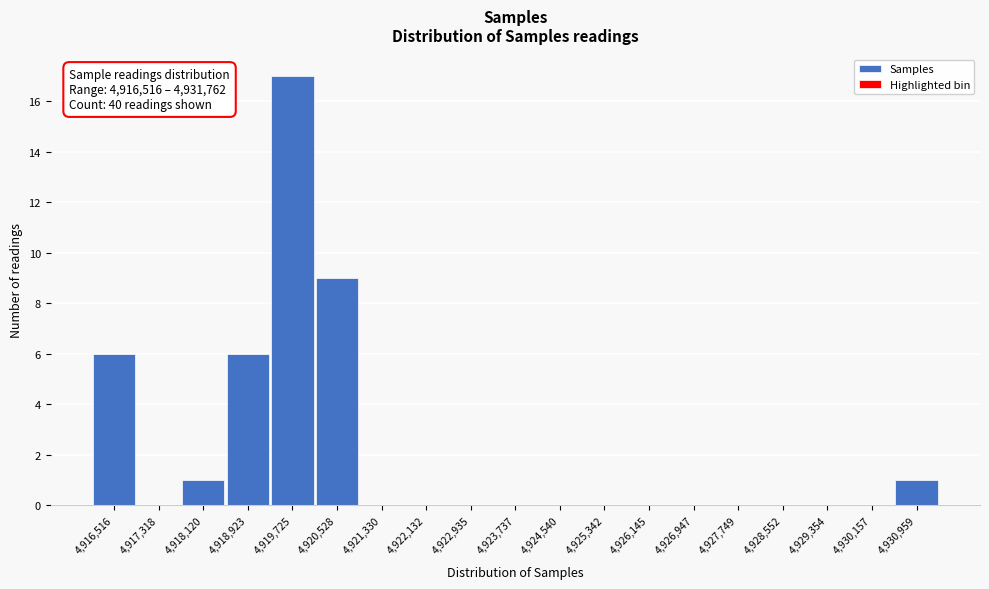

Reading left to right, extract all data points from this chart.

4,916,516=6	4,917,318=0	4,918,120=1	4,918,923=6	4,919,725=17	4,920,528=9	4,921,330=0	4,922,132=0	4,922,935=0	4,923,737=0	4,924,540=0	4,925,342=0	4,926,145=0	4,926,947=0	4,927,749=0	4,928,552=0	4,929,354=0	4,930,157=0	4,930,959=1